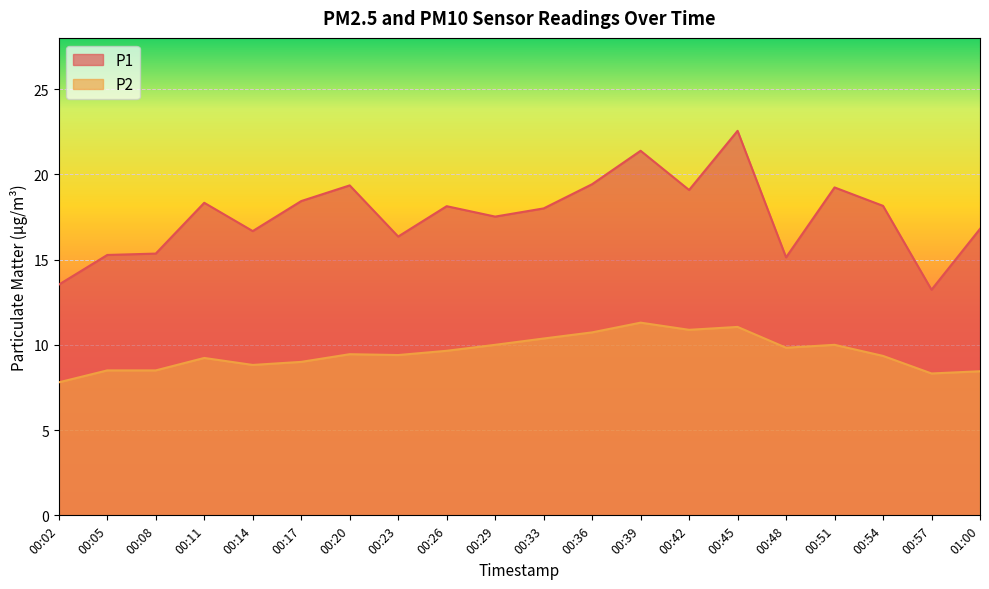

What is the smallest value displayed?

7.8